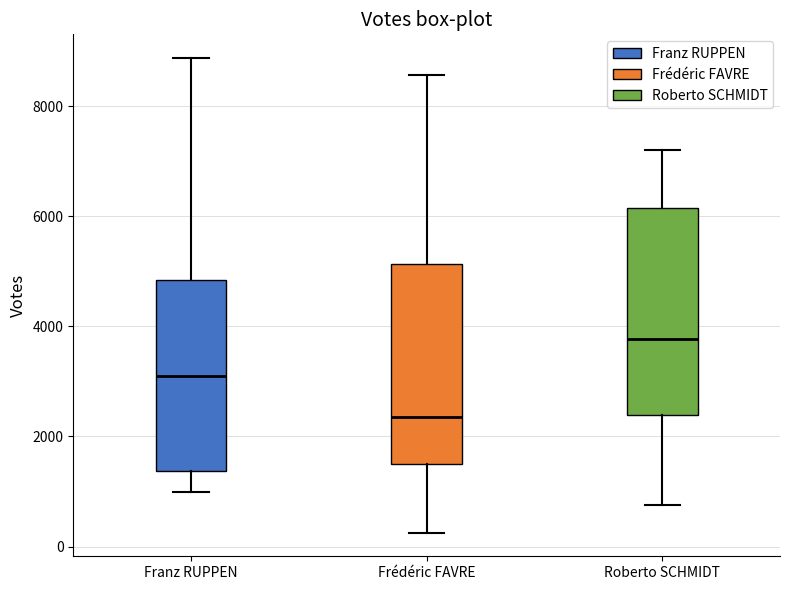

Where is the lower edge of the box for Frédéric FAVRE on the y-axis? The values are not printed on the chart, so give them approximately, as read against the axis.

1400